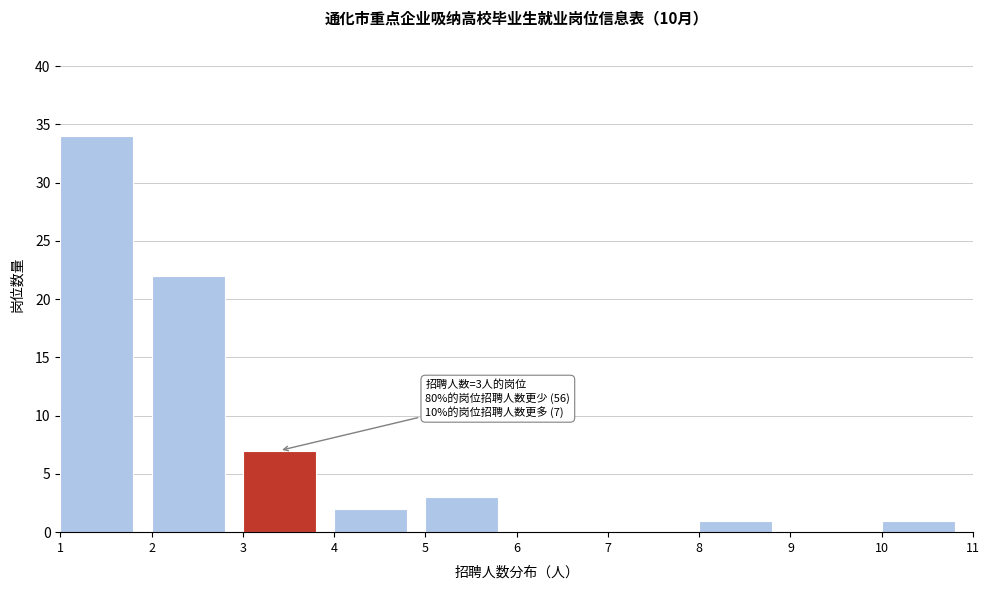

Over which range of the x-axis is the bar tallest?

1 to 2